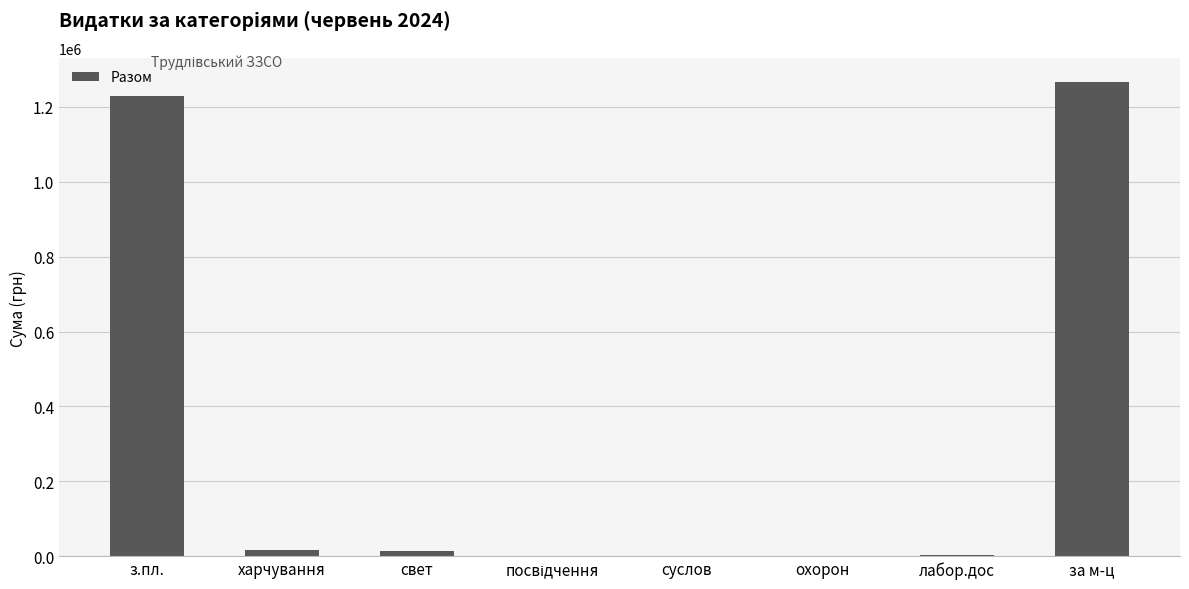

Which label corresponds to the largest value in the chart?

за м-ц